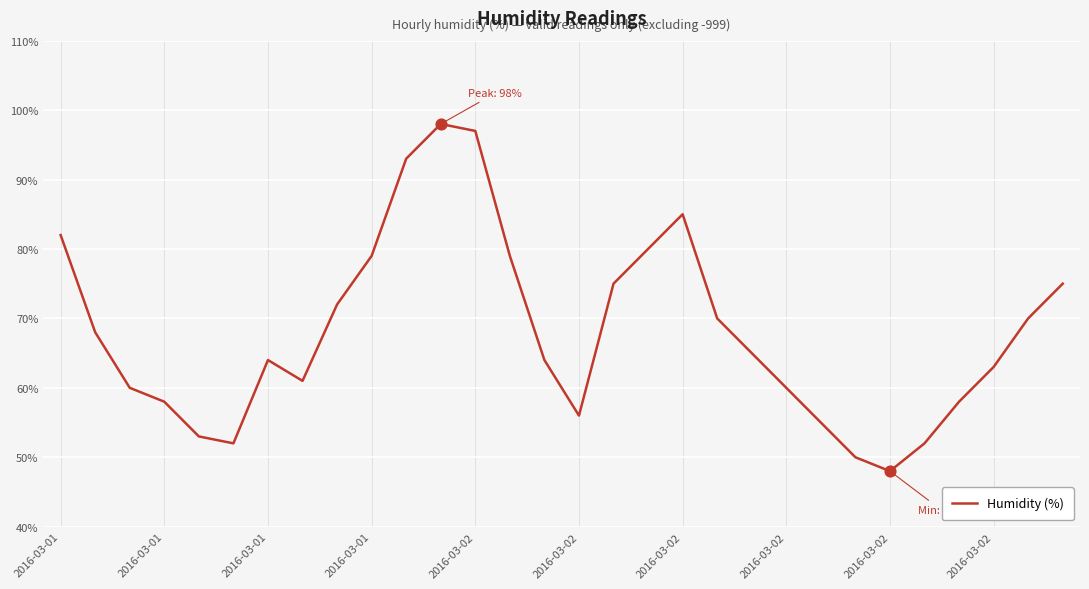

What is the minimum value shown in the chart?

48